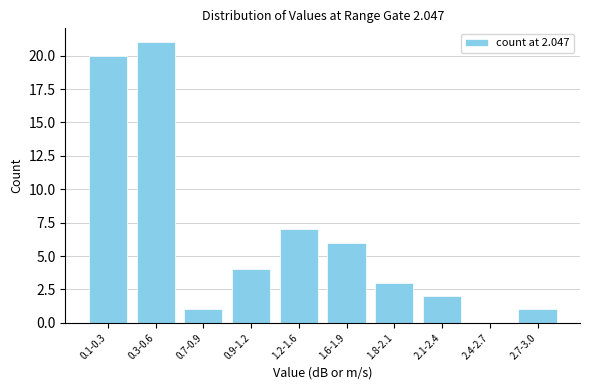

Reading left to right, what are all the values shown in this chart?

0.1-0.3=20	0.3-0.6=21	0.7-0.9=1	0.9-1.2=4	1.2-1.6=7	1.6-1.9=6	1.8-2.1=3	2.1-2.4=2	2.4-2.7=0	2.7-3.0=1